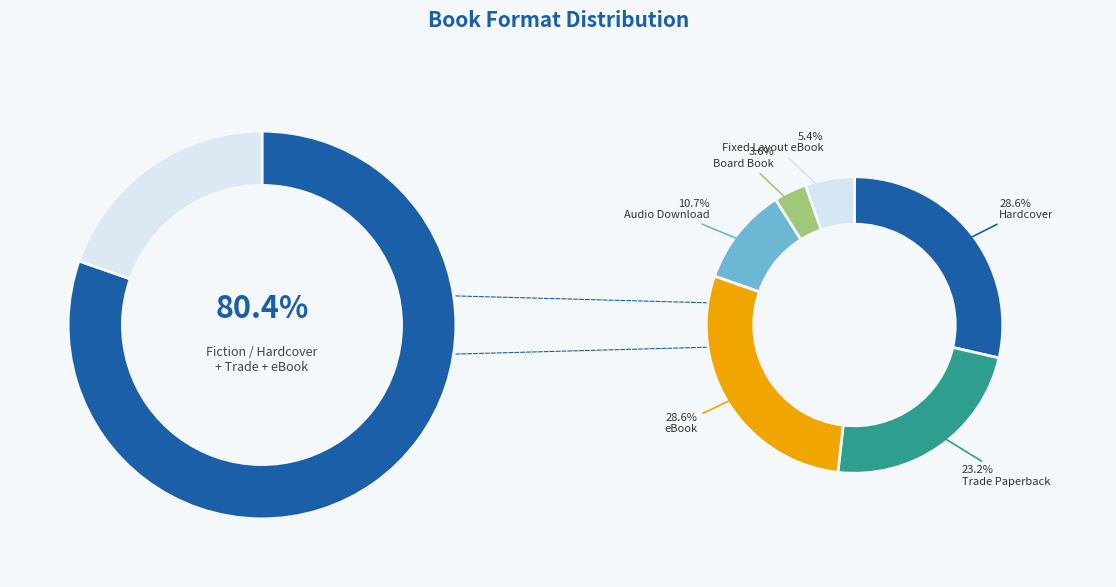

To the nearest percent, what is the difference between the Board Book and Hardcover slice percentages?

25%